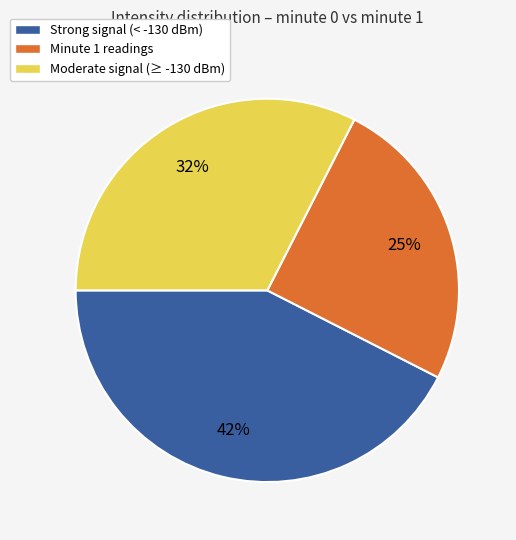

Do Moderate signal (≥ -130 dBm) and Strong signal (< -130 dBm) together represent more than half of the pie?

Yes